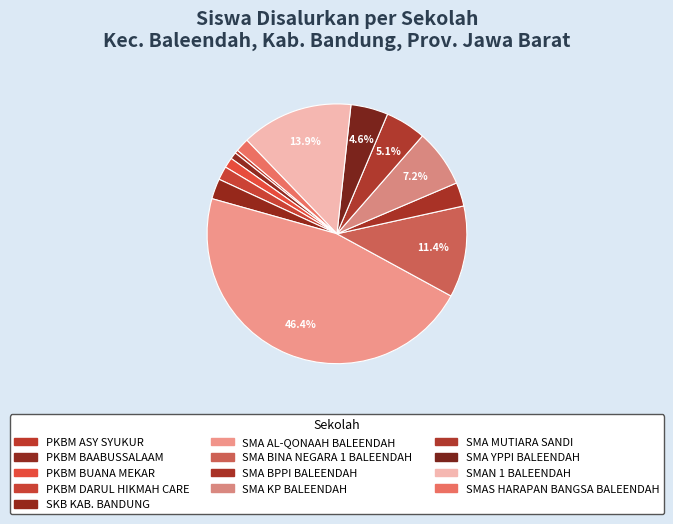

To the nearest percent, what is the average slice percentage?

8%